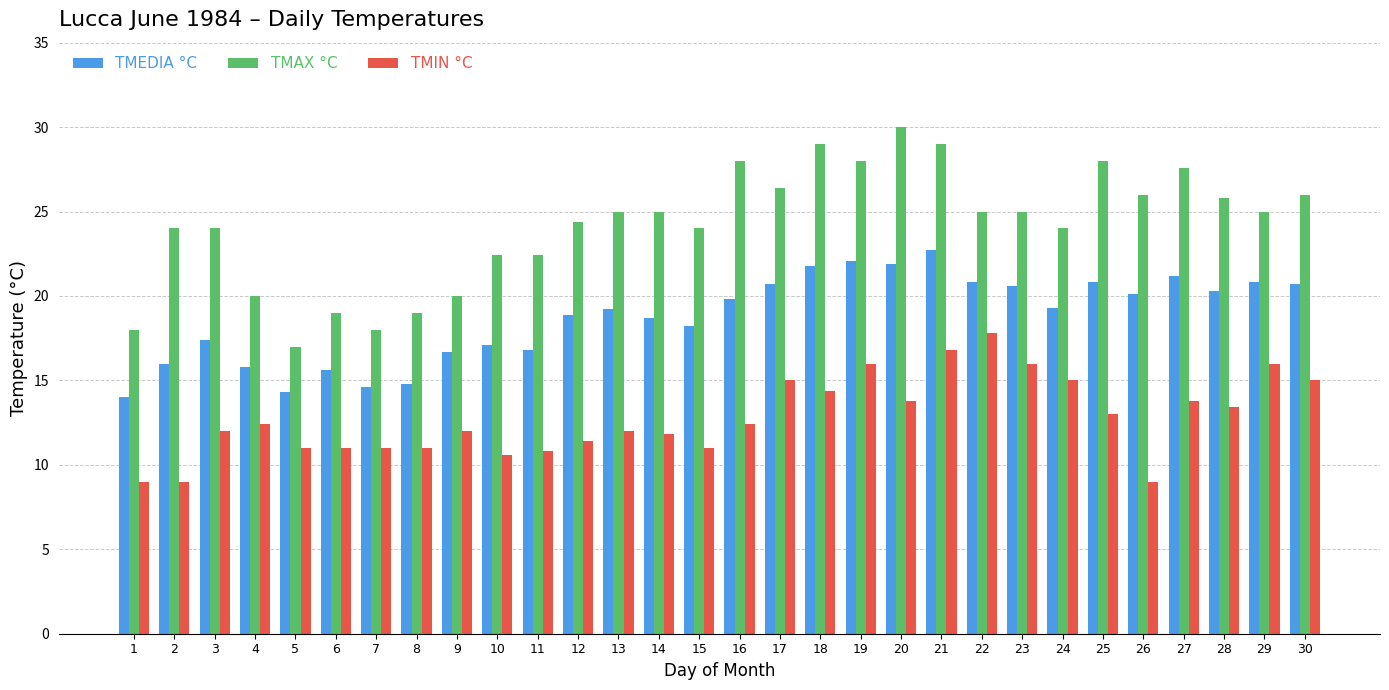

Count the number of categories in the chart.

30